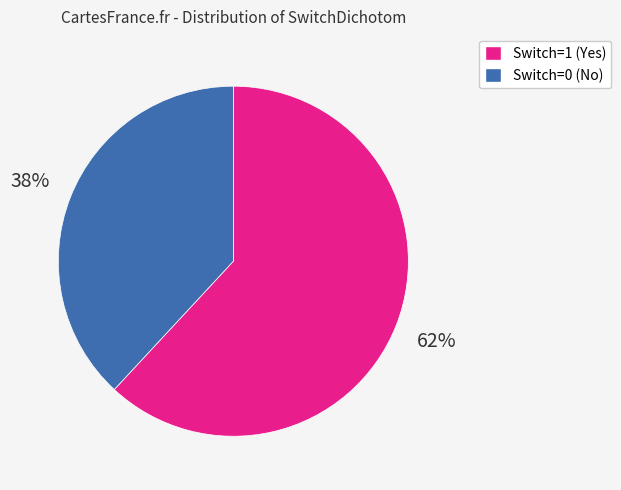

What is the ratio of the value at Switch=0 (No) to the value at Switch=1 (Yes)?

0.6